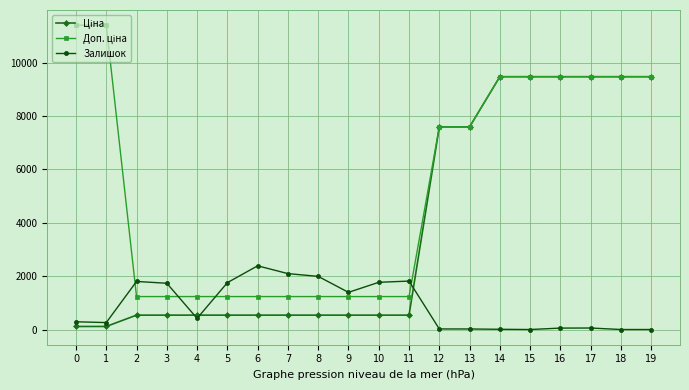

What is the spread (max minus min) of values at 7?

1557.0